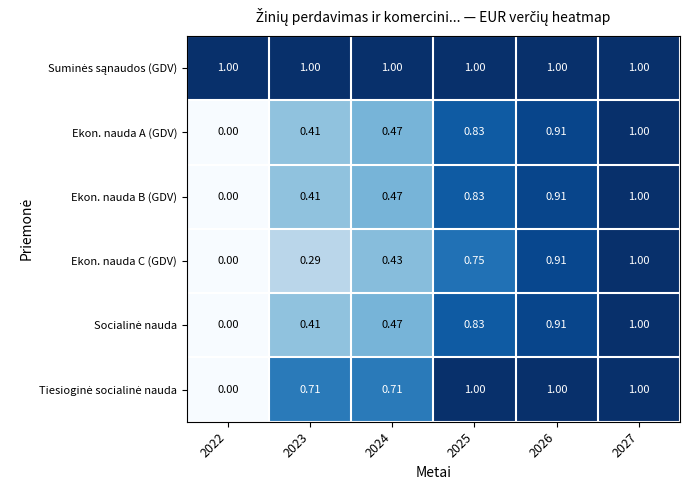

At how many categories does at least one series exceed 0?

6